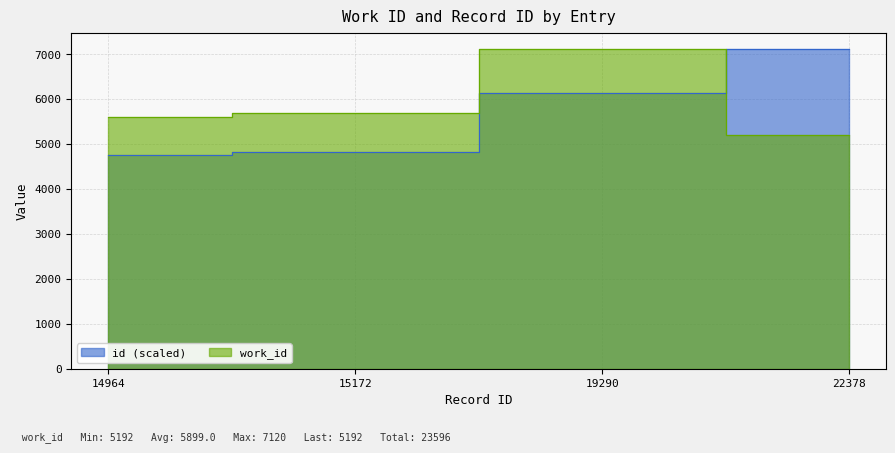

What is the difference between the highest and lowest values at 22378?

1928.0